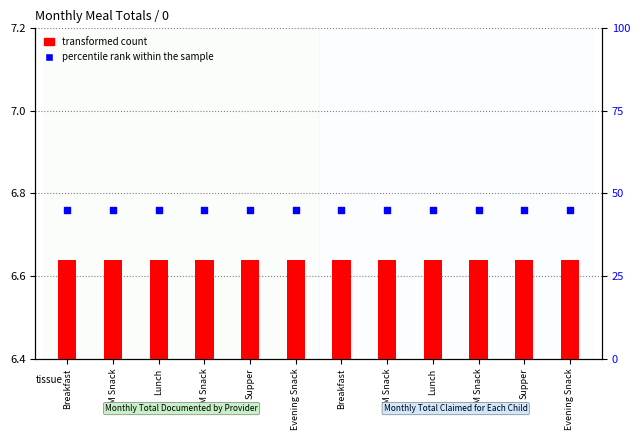

Is the value of transformed count at Lunch greater than the value of percentile rank within the sample at PM Snack?

No